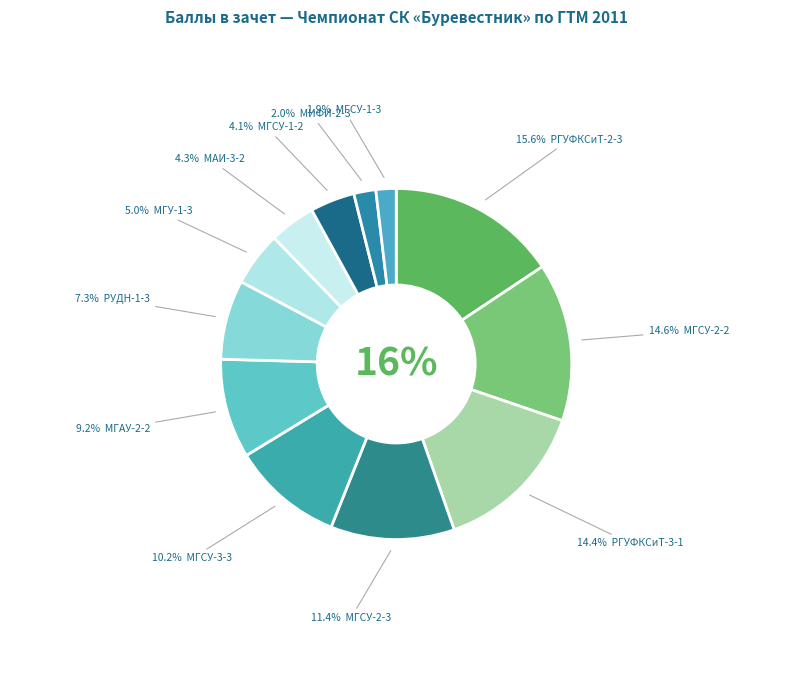

How much of the chart is everything except МГСУ-1-3?

98.1%